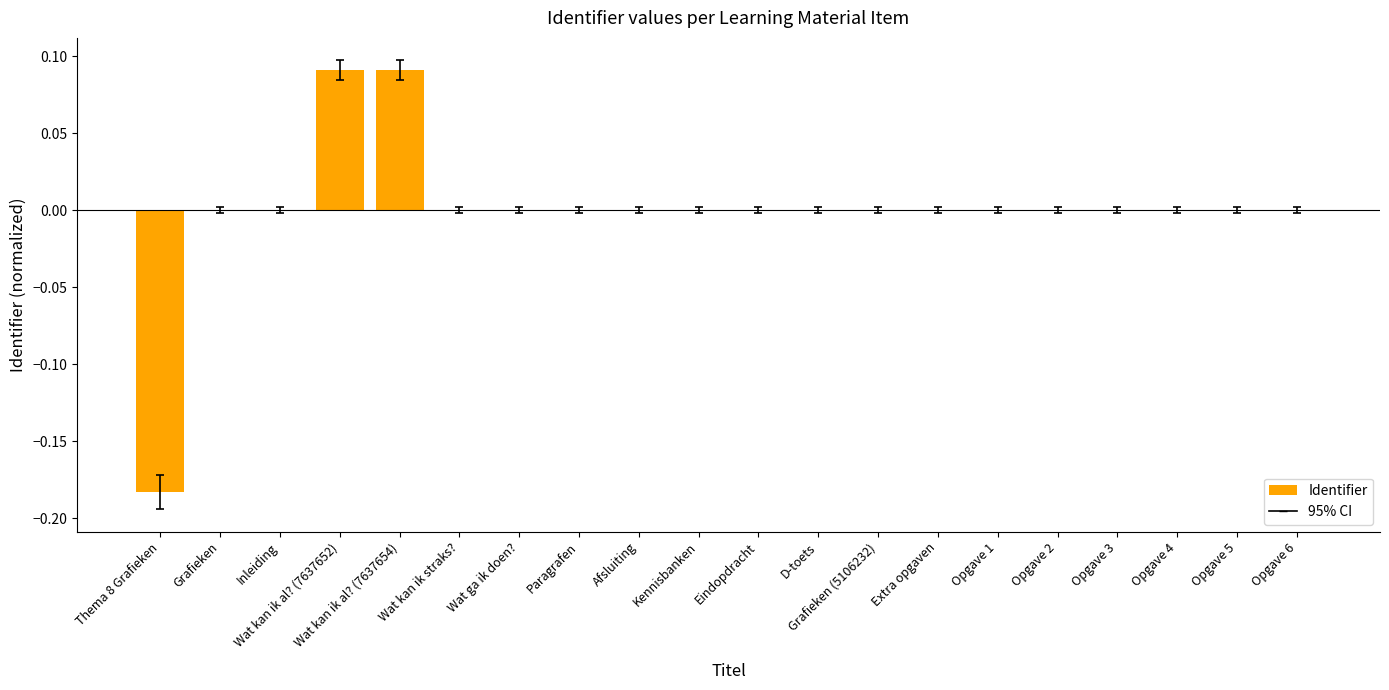

True or false: the data shows 0.0 at Grafieken.

True